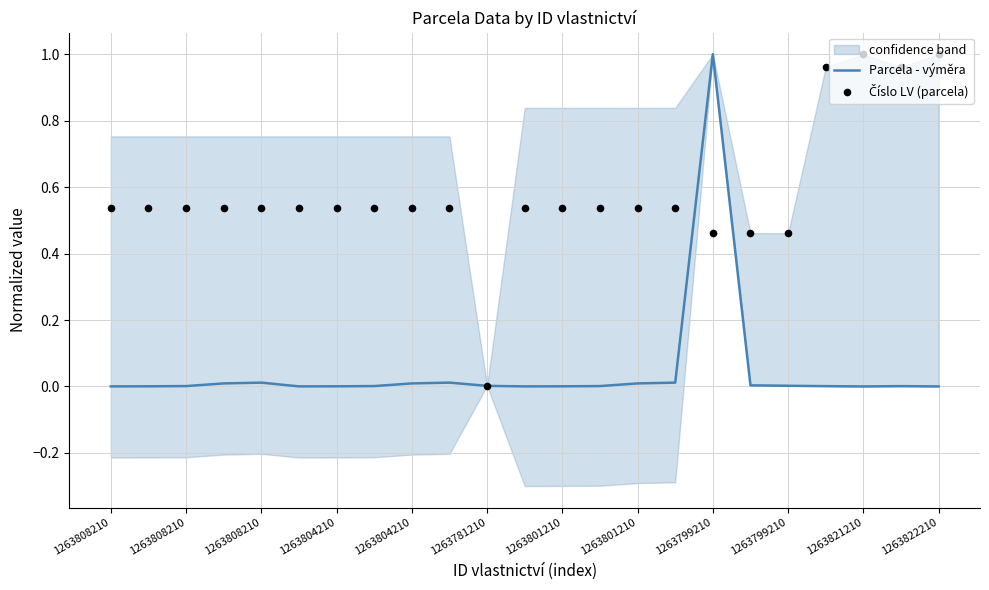

Which series reaches the minimum Y coordinate?

Parcela - výměra